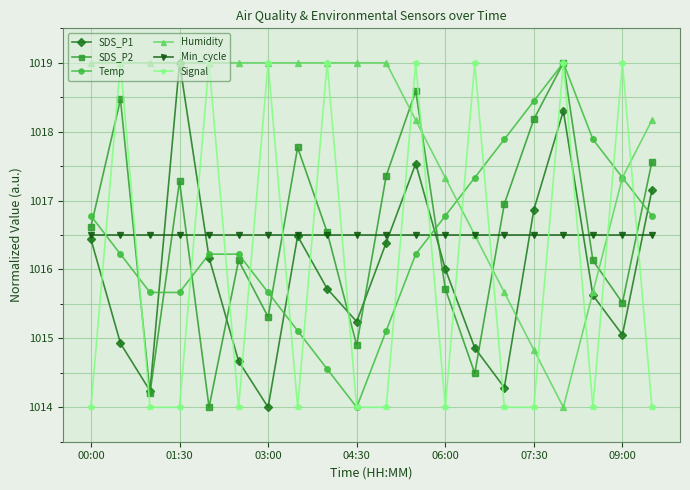

Which series ends up on top after the final intersection of Signal and SDS_P1?

SDS_P1